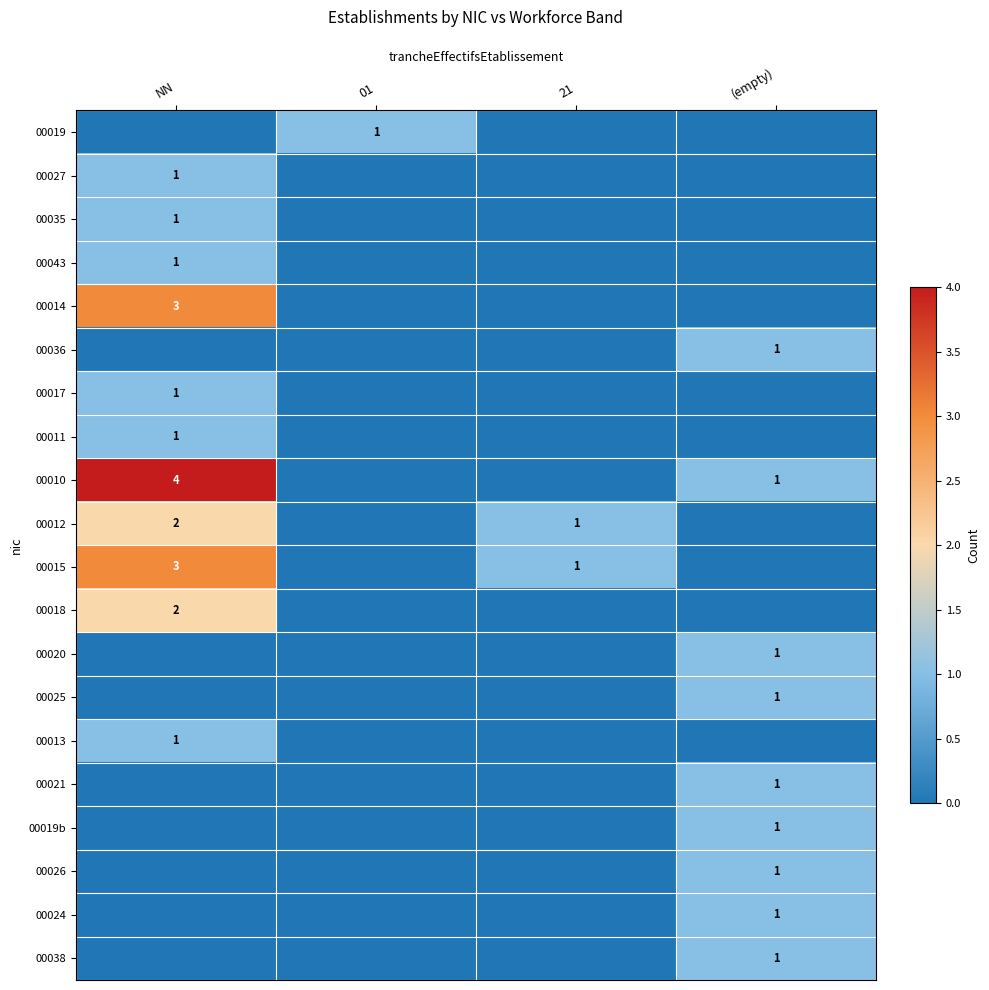

Is it true that 00036 equals 1 at (empty)?

True